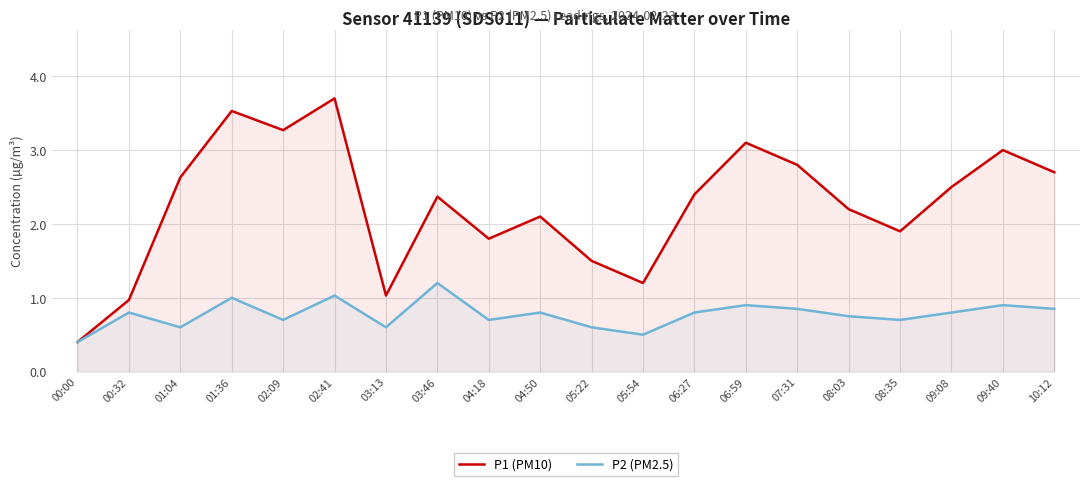

At which category is the sum across all series the highest?

02:41